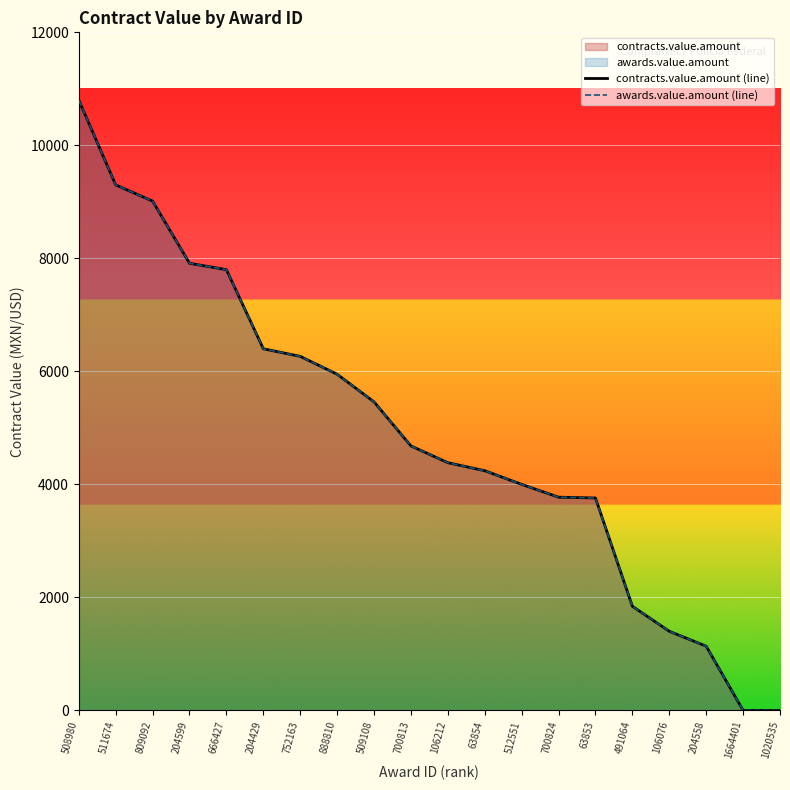

Reading left to right, transcribe all the data shown in this chart.

contracts.value.amount (line): 10800.0	9300.0	9013.2	7913.0	7800.0	6400.0	6265.5	5949.1	5460.0	4680.0	4383.6	4241.5	4000.0	3773.3	3759.0	1842.4	1400.0	1136.1	0.0	0.0
awards.value.amount (line): 10800.0	9300.0	9013.2	7913.0	7800.0	6400.0	6265.5	5949.1	5460.0	4680.0	4383.6	4241.5	4000.0	3773.3	3759.0	1842.4	1400.0	1136.1	0.0	0.0